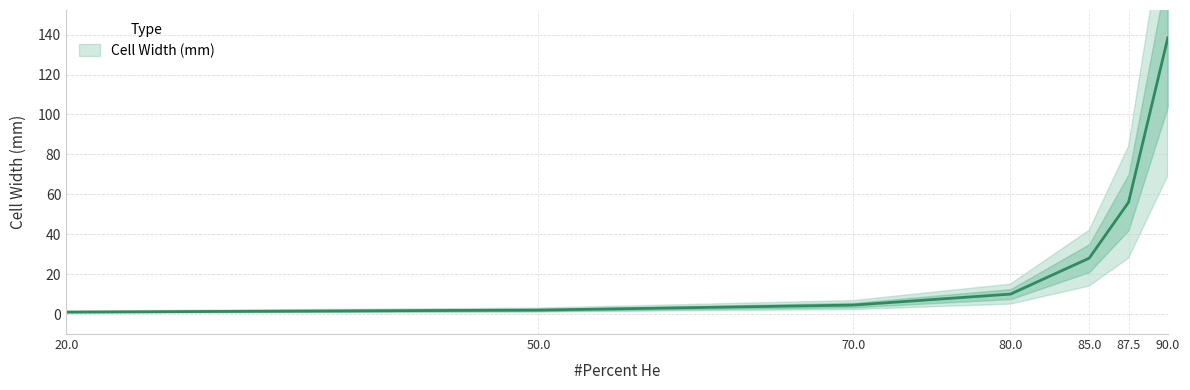

Read the value at 87.5.

56.0